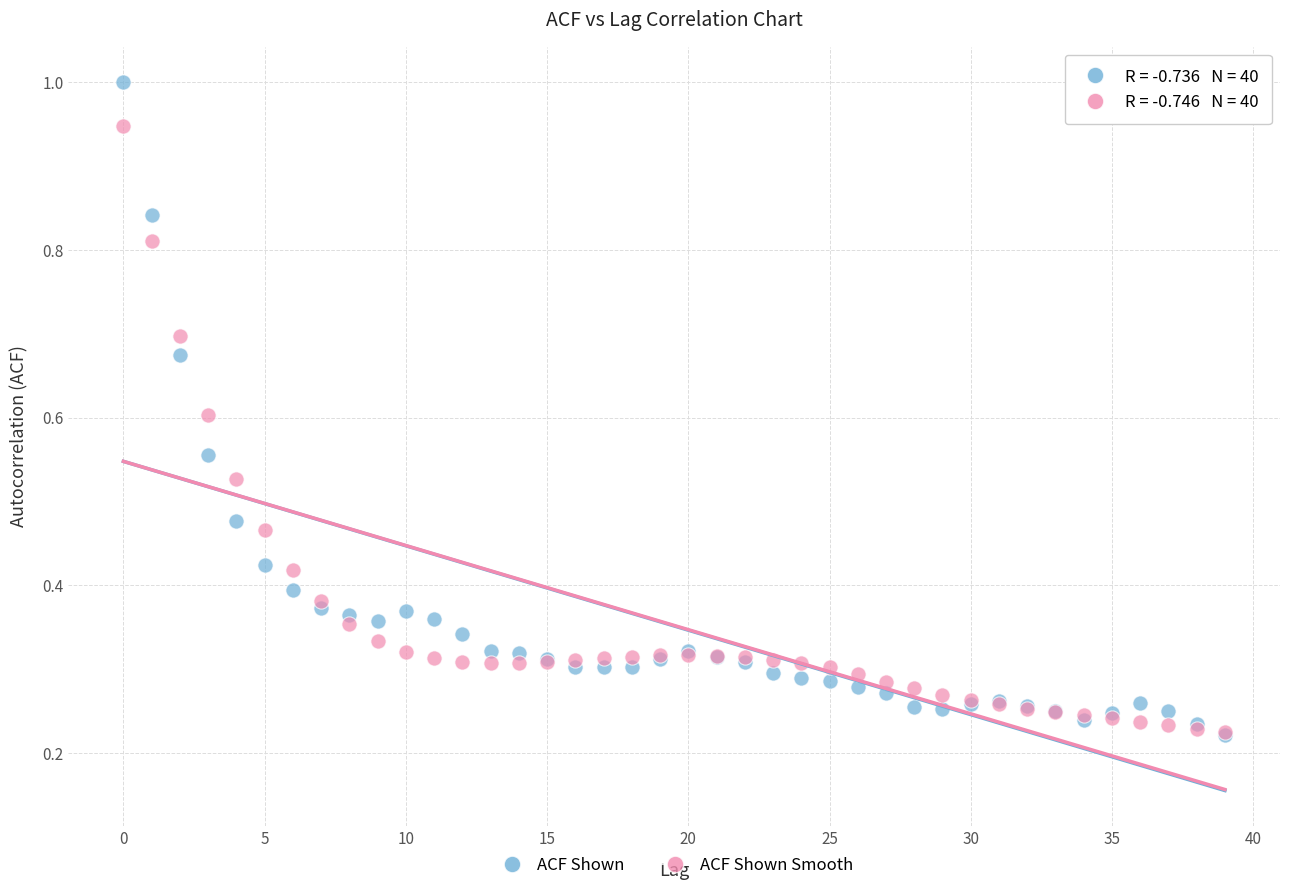

Which series contains the highest Y value?

ACF Shown